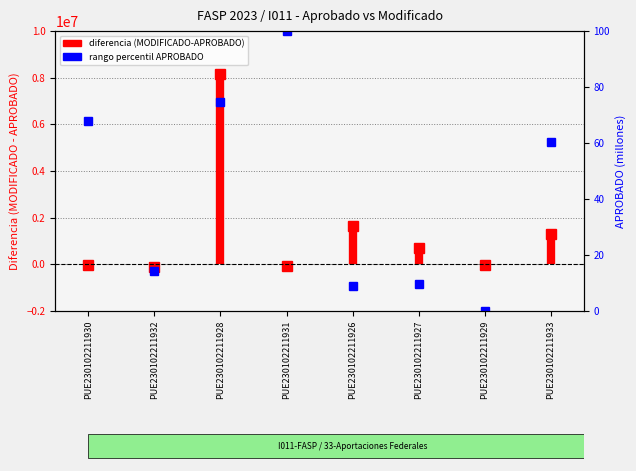

What is the difference between the maximum and minimum values?

100.0